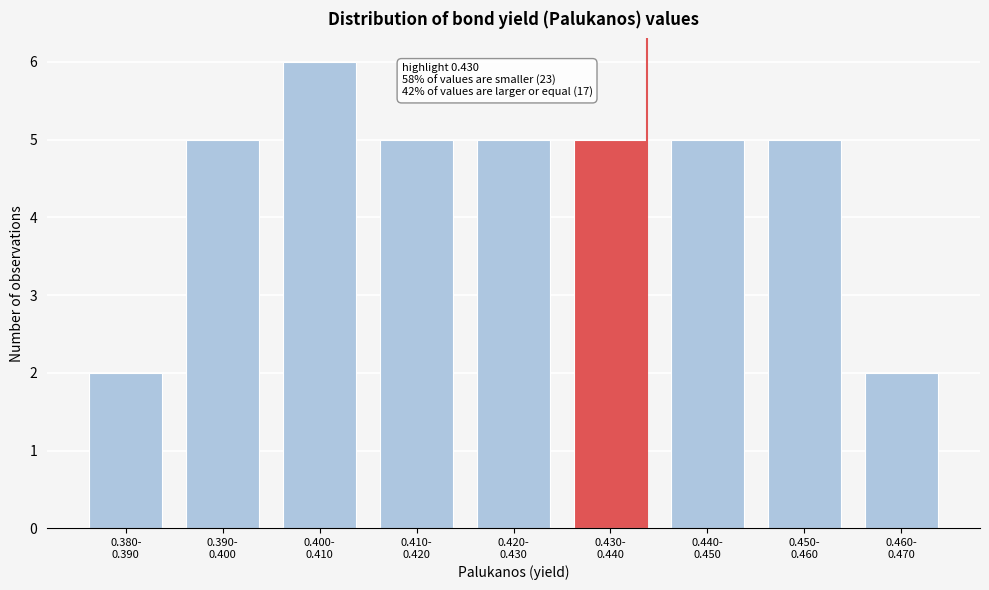

Reading left to right, what are all the values shown in this chart?

2	5	6	5	5	5	5	5	2